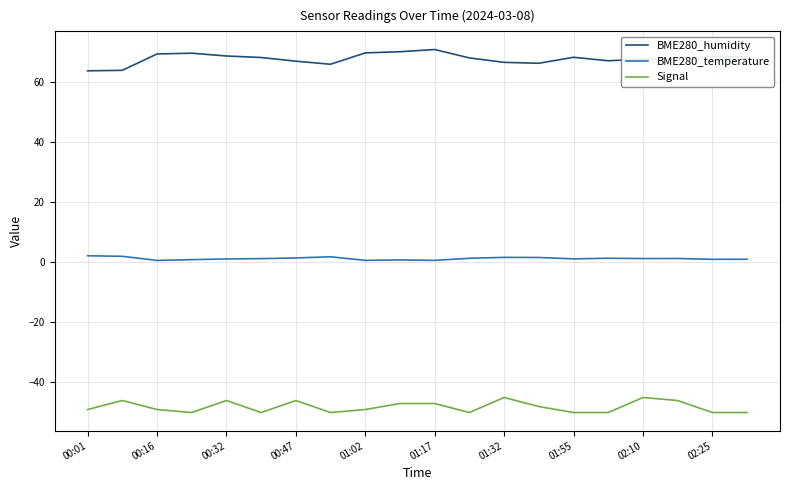

What is the greatest value displayed?

70.8